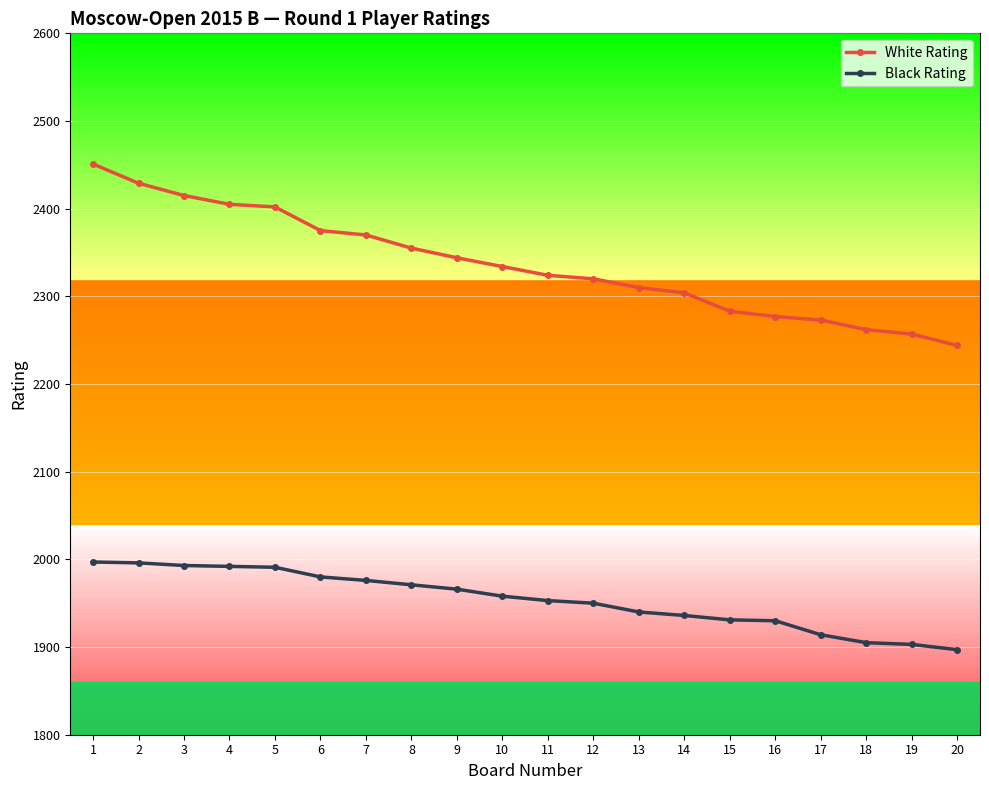

At which category does the chart reach its peak across all series?

1